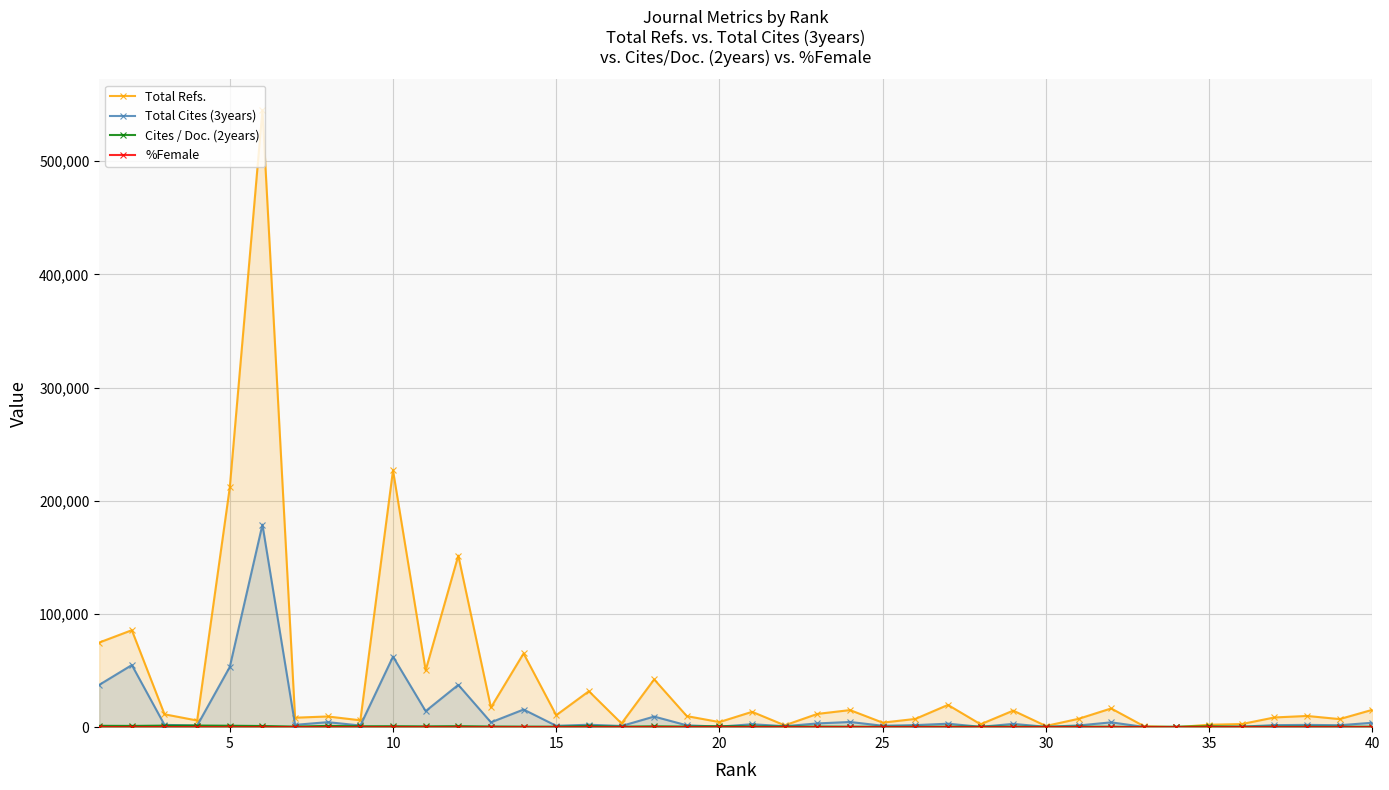

What is the value of the Total Cites (3years) point at the 38th from the left?

2020